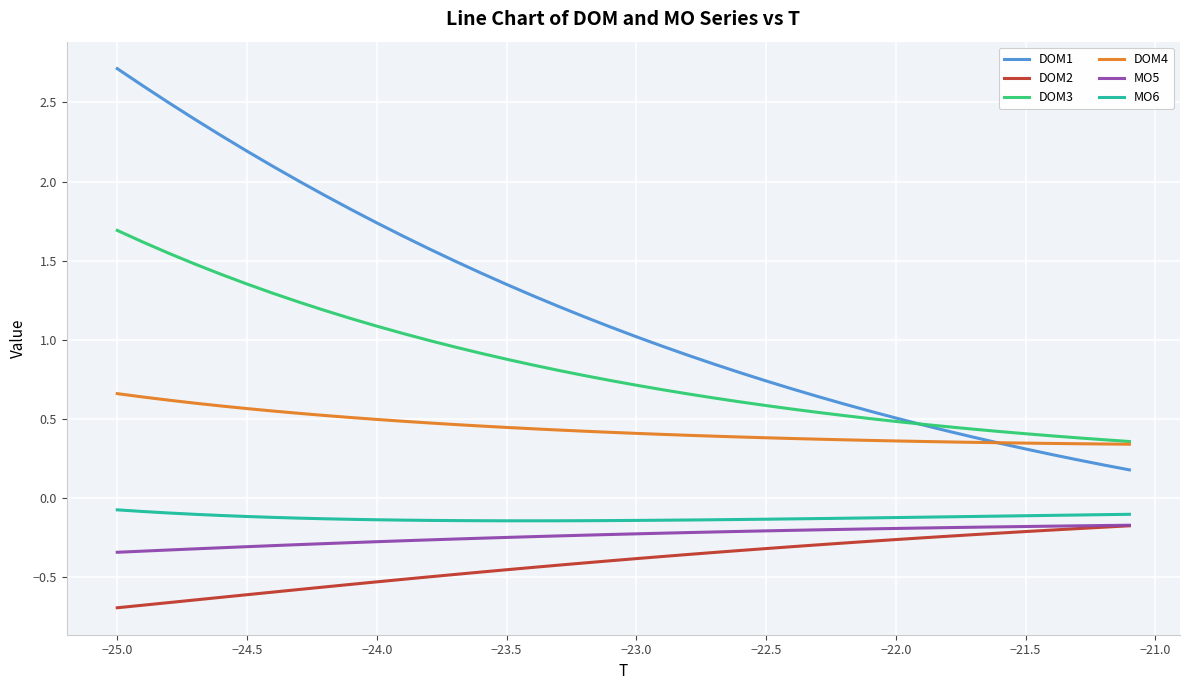

Which series has the largest range (max minus min)?

DOM1